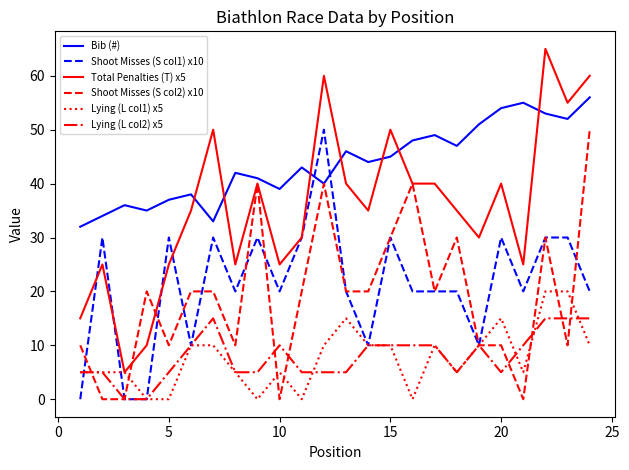

True or false: Bib (#) and Lying (L col1) x5 cross at least once.

False